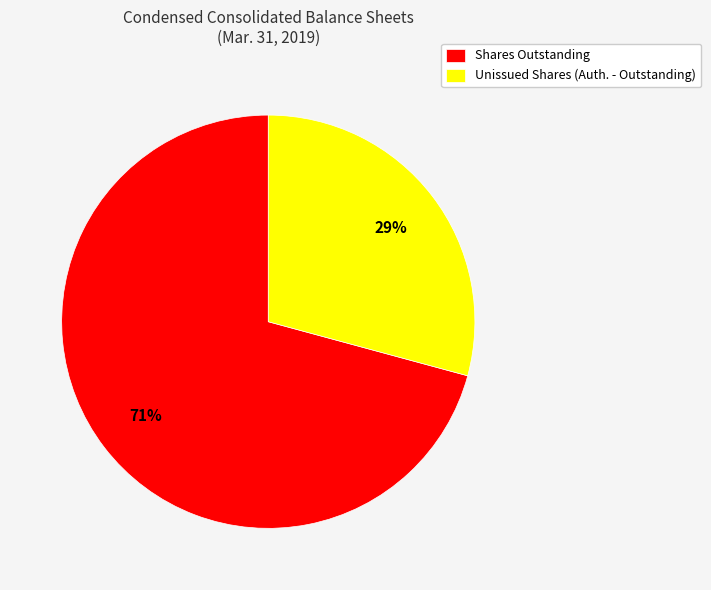

Which category has the smallest portion of the pie?

Unissued Shares (Auth. - Outstanding)